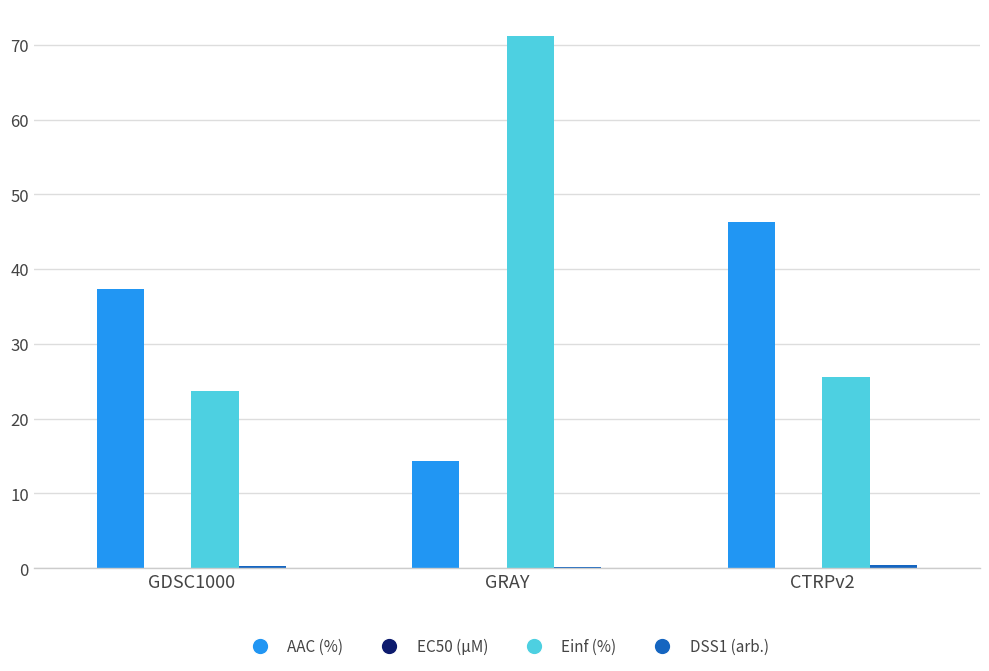

Which series has the largest total across all categories?

Einf (%)